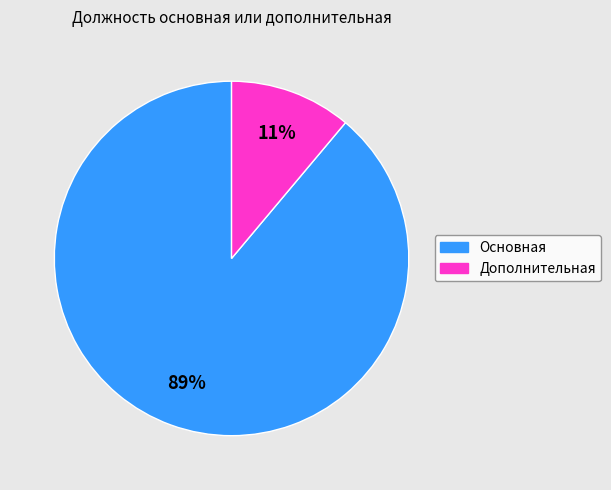

To the nearest percent, what is the combined percentage of Дополнительная and Основная?

100%